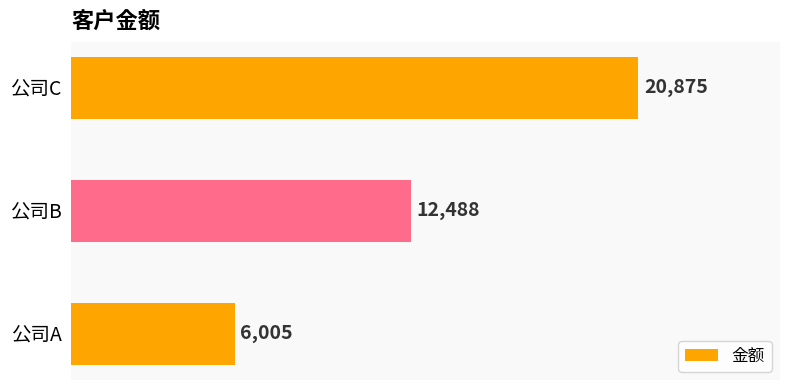

Which has a higher value, 公司B or 公司A?

公司B